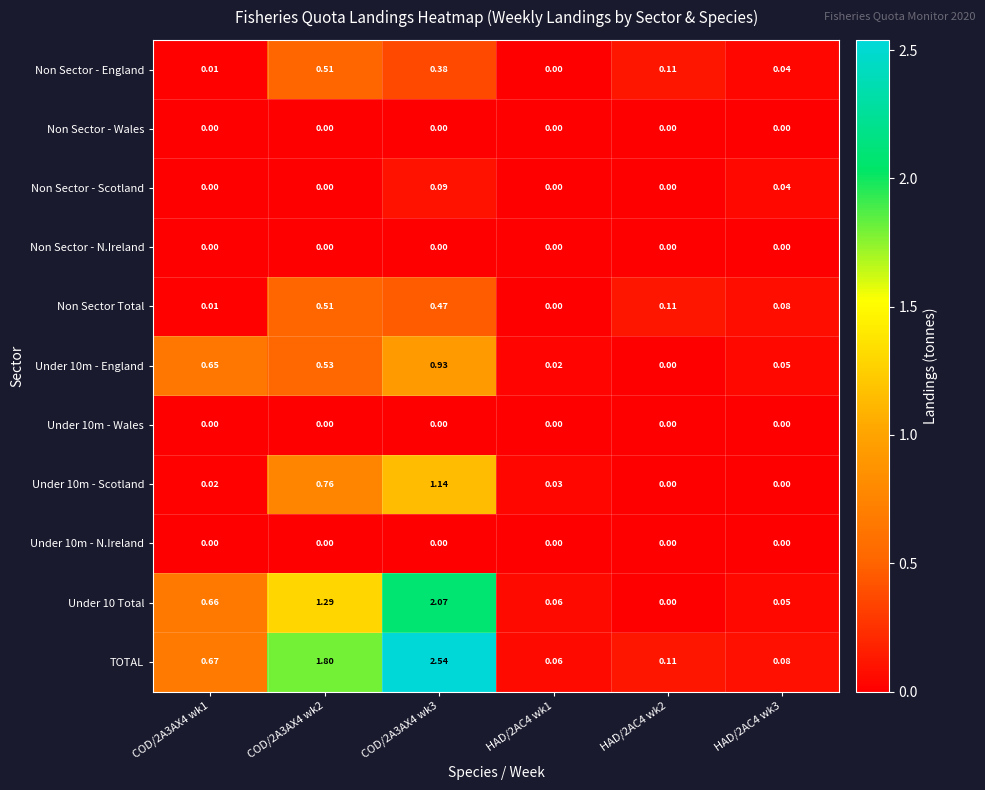

Is the value of Non Sector - Wales at HAD/2AC4 wk2 greater than the value of Under 10m - England at COD/2A3AX4 wk3?

No